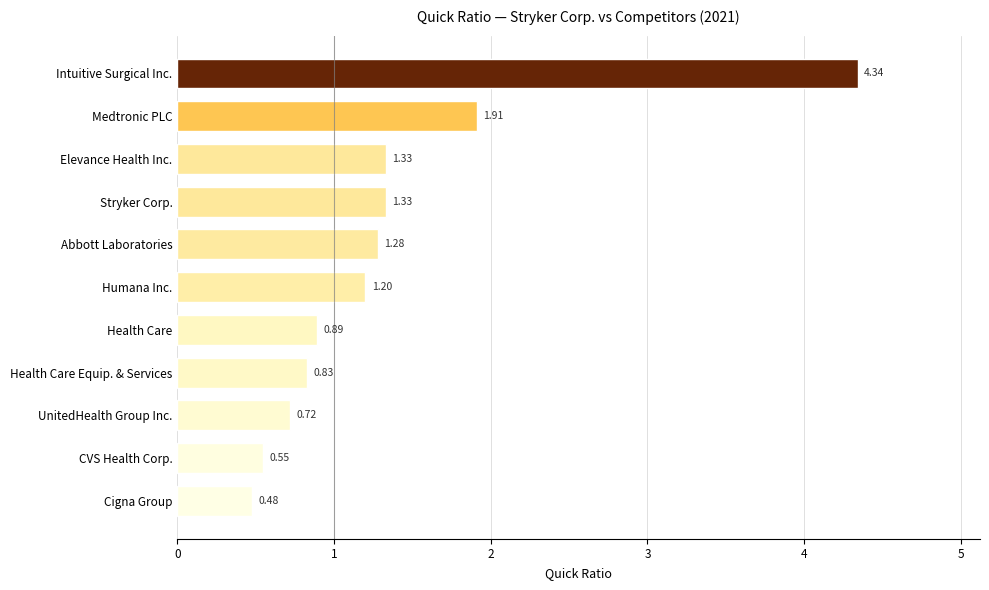

What is the sum of all values?

14.9